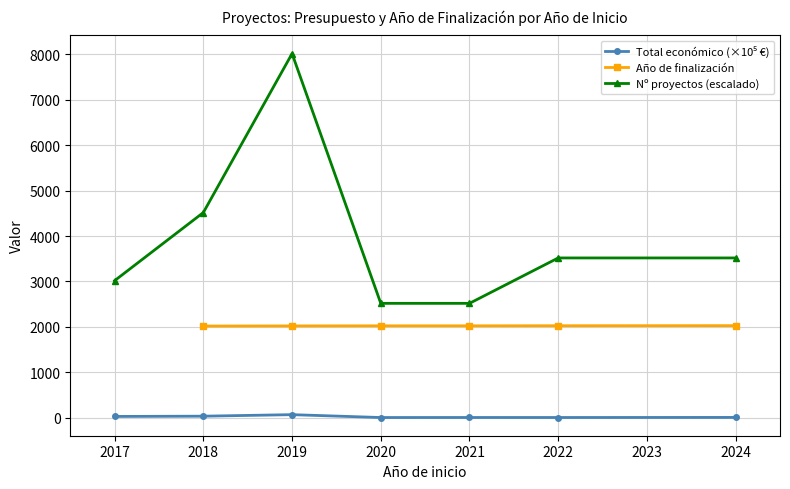

Which series has the largest total across all categories?

Nº proyectos (escalado)